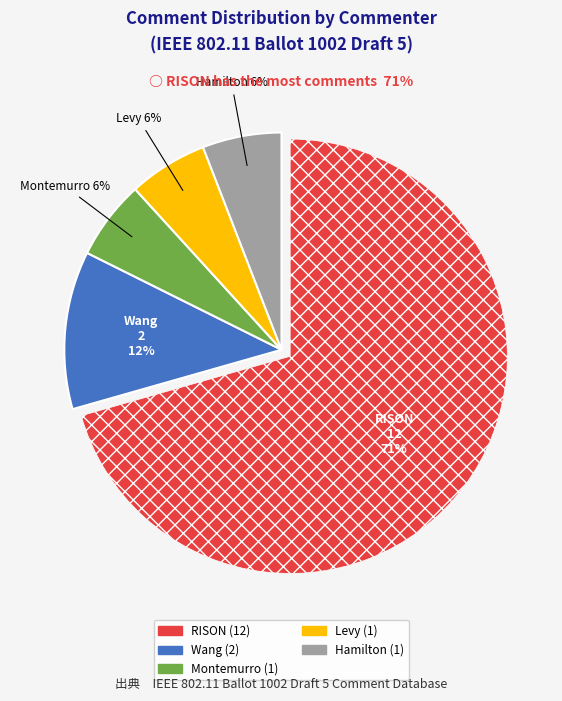

To the nearest percent, what is the average slice percentage?

20%